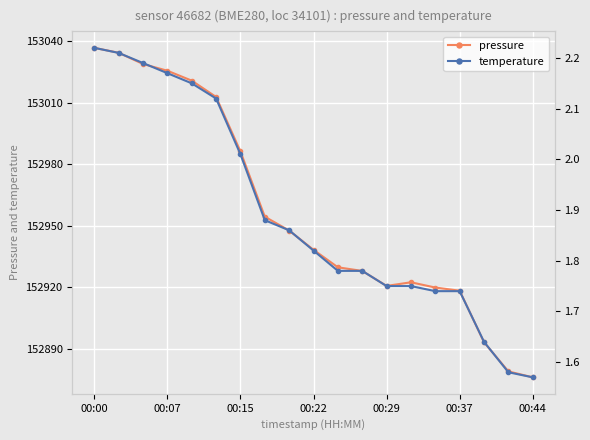

The pressure series shows 78520.6 at 00:37. True or false?

False